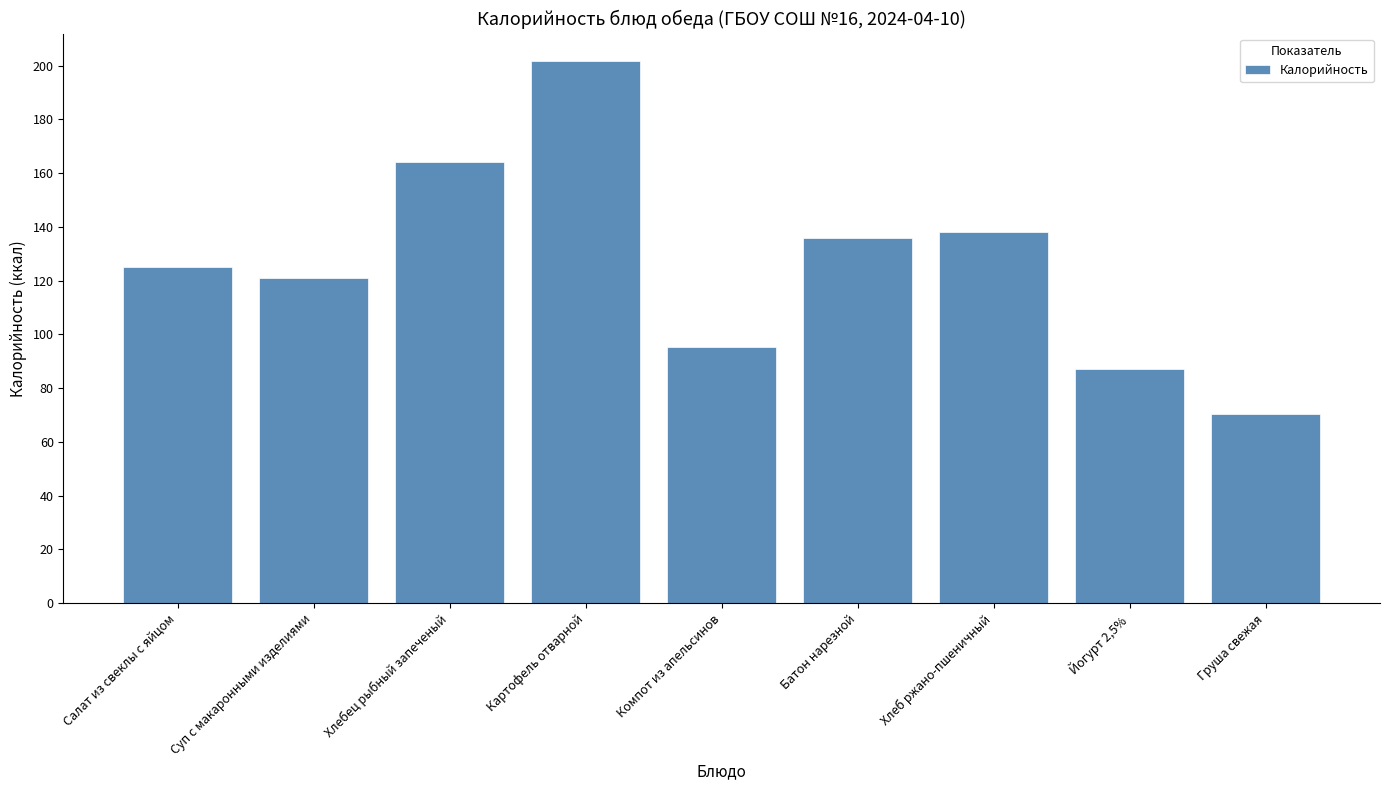

Reading left to right, list all the values displayed in this chart.

125.0	121.0	164.2	201.8	95.2	136.0	138.0	87.0	70.5